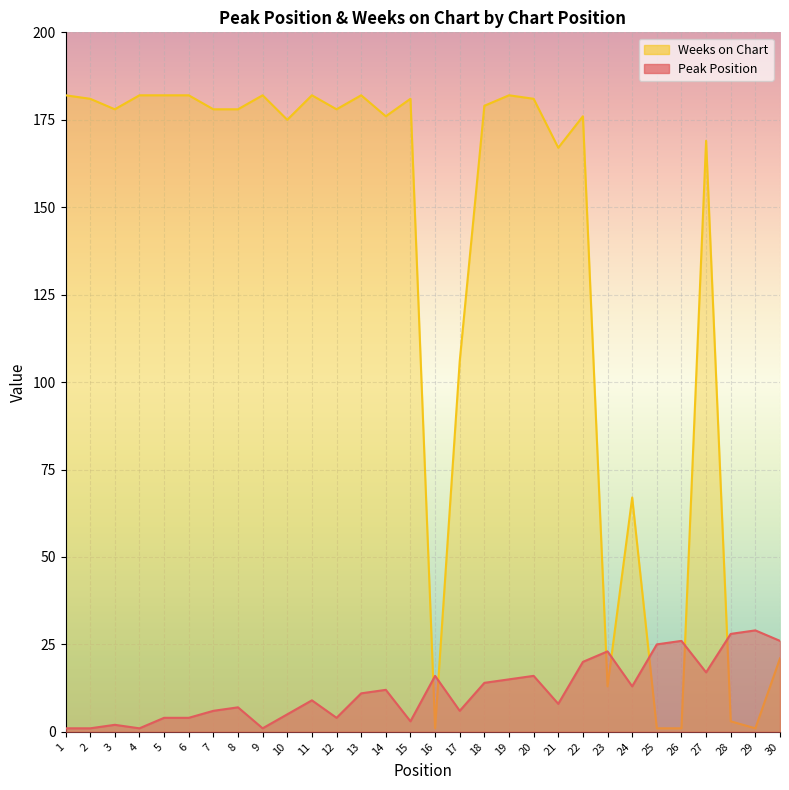

How many distinct data groups are displayed?

2